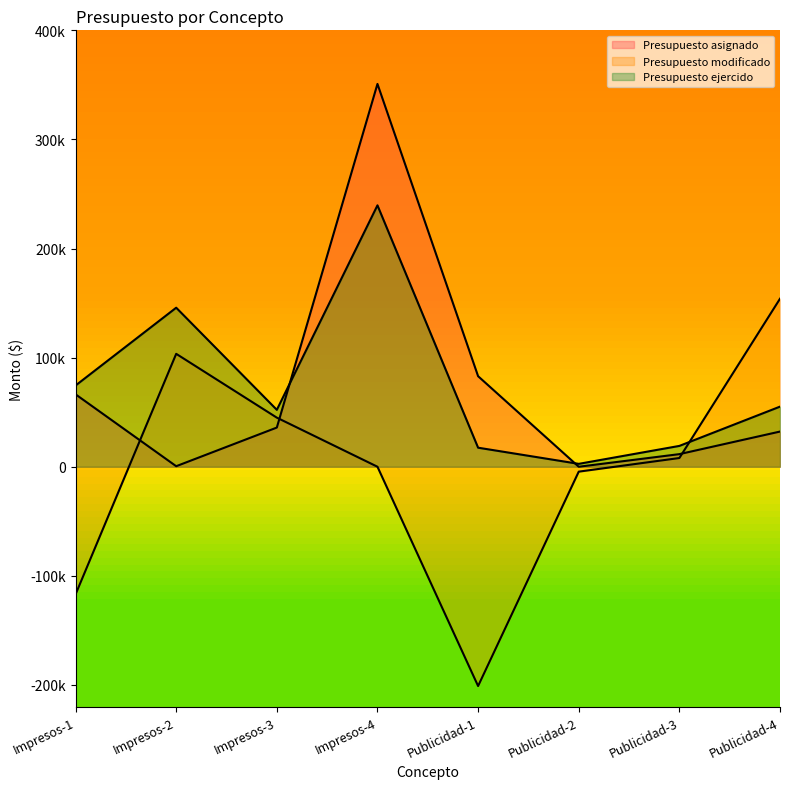

Rank the categories by Presupuesto asignado value from lowest to highest.

Publicidad-2, Impresos-2, Publicidad-3, Publicidad-4, Impresos-3, Impresos-1, Publicidad-1, Impresos-4